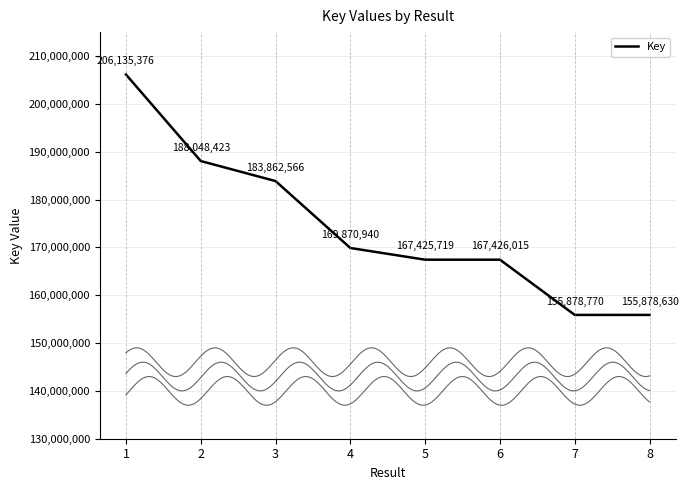

List the labels in order of value, smallest first.

8, 7, 5, 6, 4, 3, 2, 1